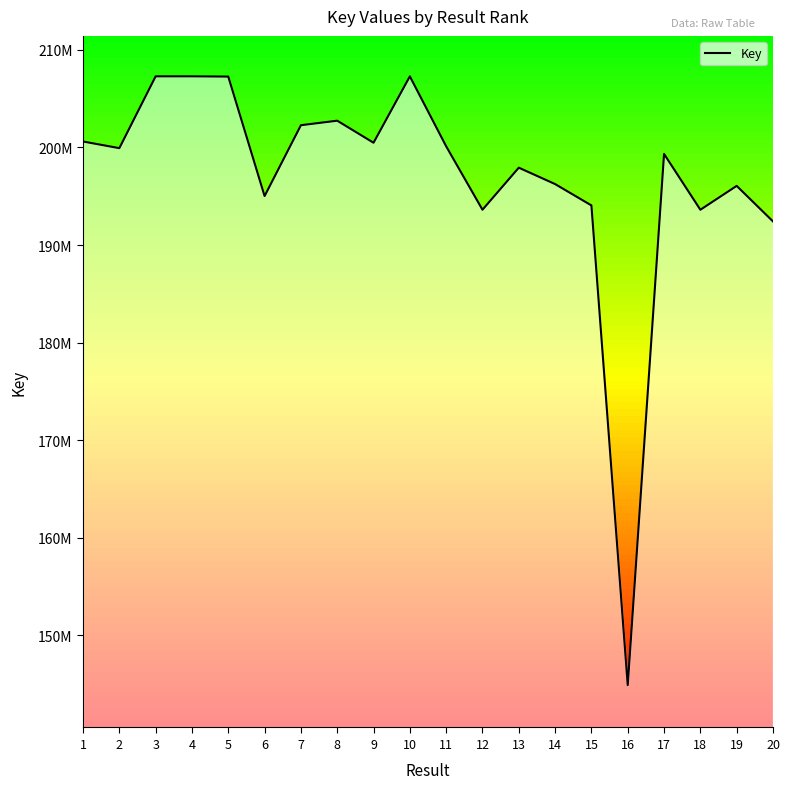

True or false: the data has more than 0 interior local peaks.

True